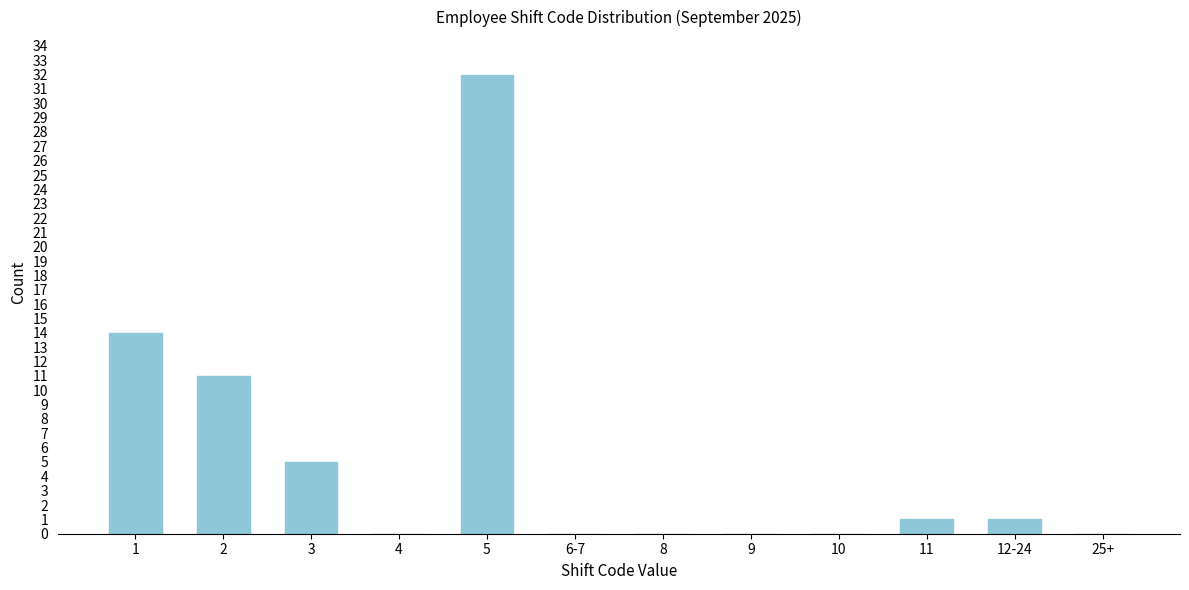

Reading left to right, extract all data points from this chart.

1=14	2=11	3=5	4=0	5=32	6-7=0	8=0	9=0	10=0	11=1	12-24=1	25+=0